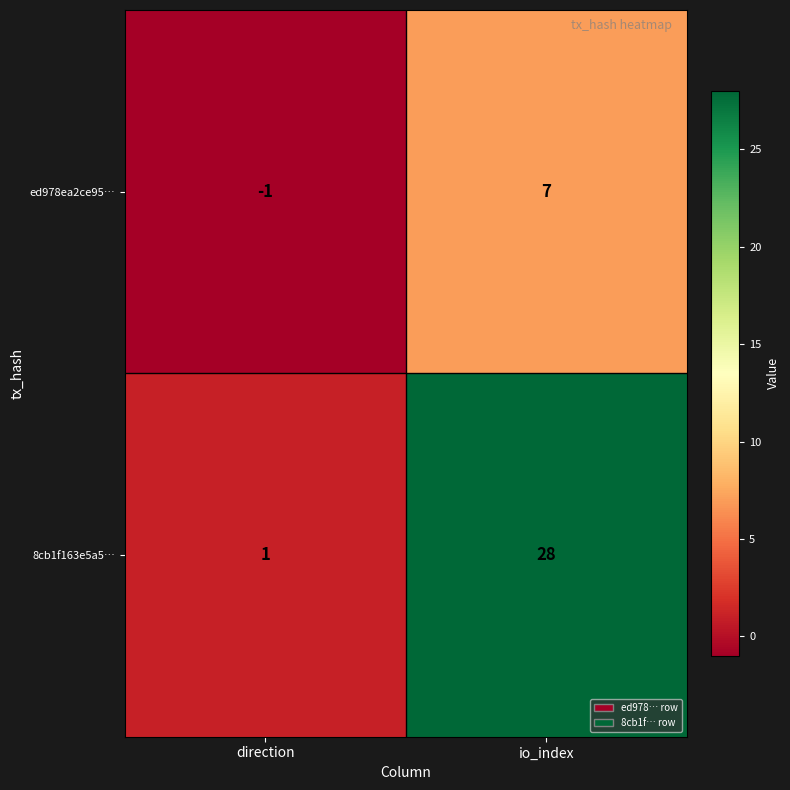

What is the sum of all ed978ea2ce95… values?

6